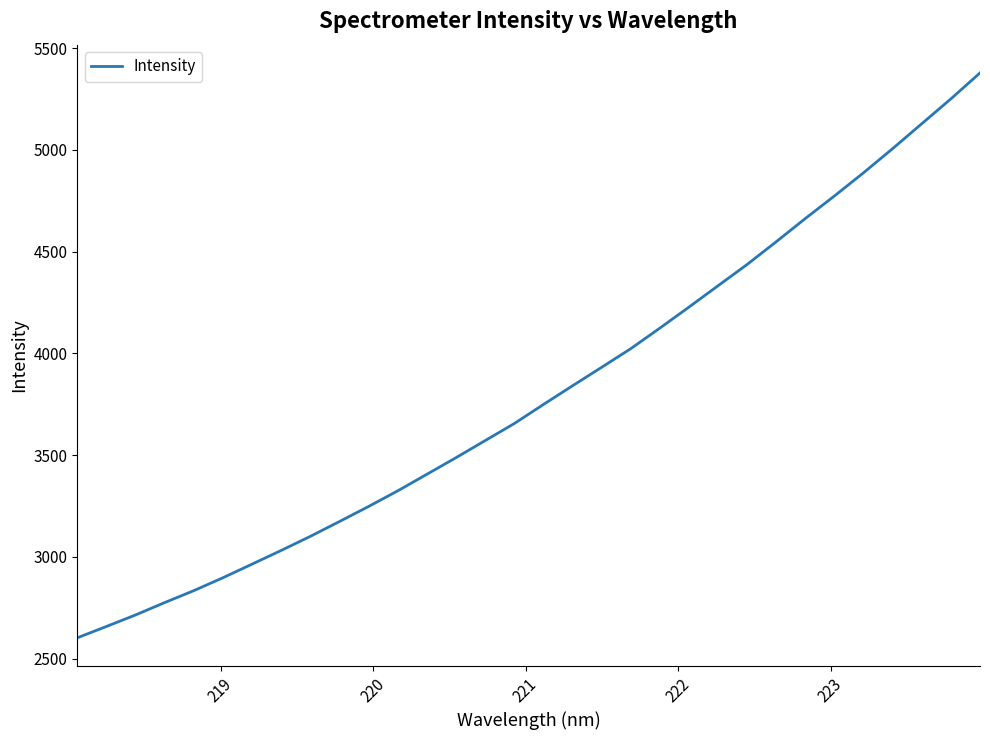

Reading left to right, what are all the values shown in this chart?

2602.0	2657.8	2714.5	2775.3	2834.0	2897.5	2964.3	3031.8	3100.9	3173.8	3247.8	3324.6	3406.0	3487.6	3571.4	3655.2	3748.8	3840.7	3931.5	4023.0	4124.2	4227.4	4332.5	4437.1	4548.9	4662.8	4773.7	4887.7	5006.2	5128.4	5250.3	5377.7